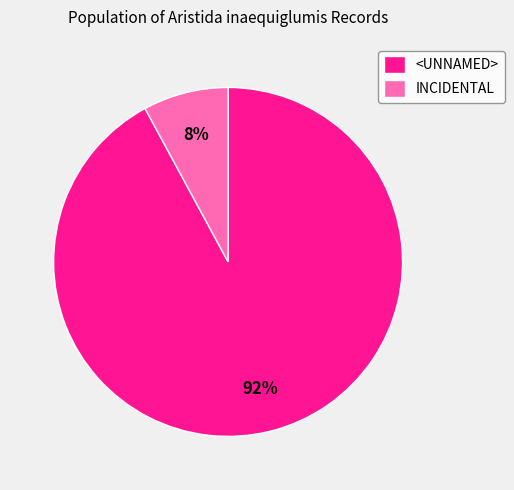

To the nearest percent, what is the combined percentage of INCIDENTAL and <UNNAMED>?

100%